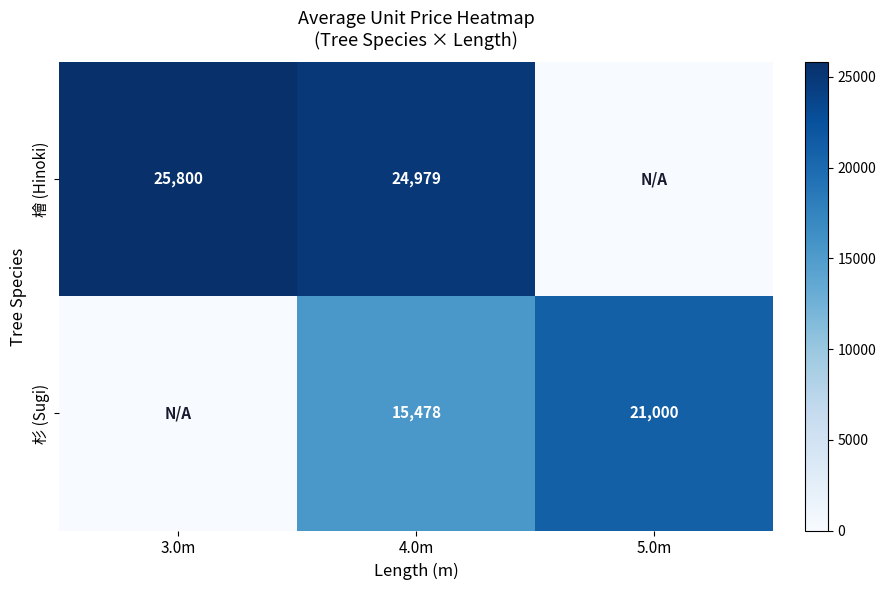

The value of 檜 (Hinoki) at 4.0m is 16524. True or false?

False